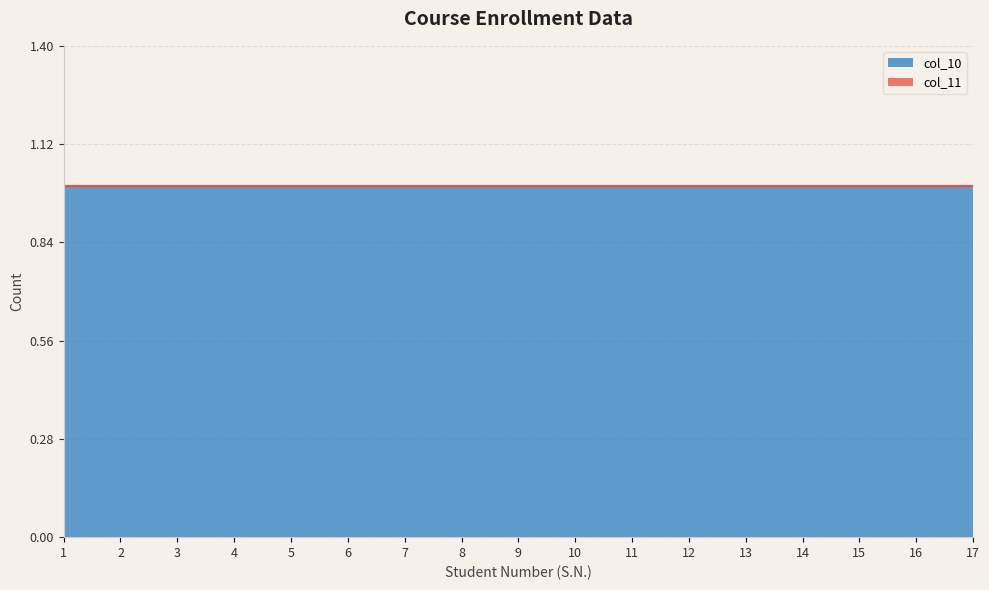

At which category is the sum across all series the highest?

1